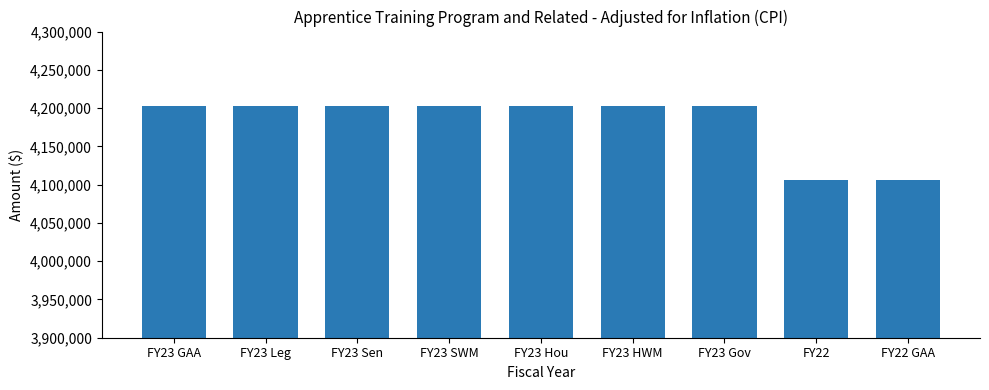

What is the label of the 6th bar from the right?

FY23 SWM